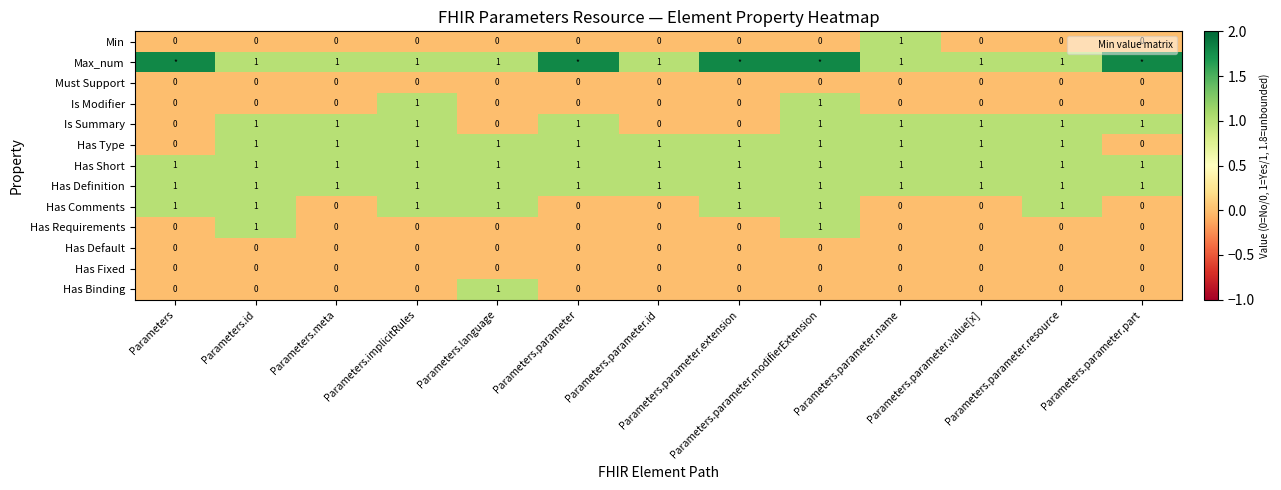

What is the difference between the maximum and minimum values in the Has Requirements series?

1.0